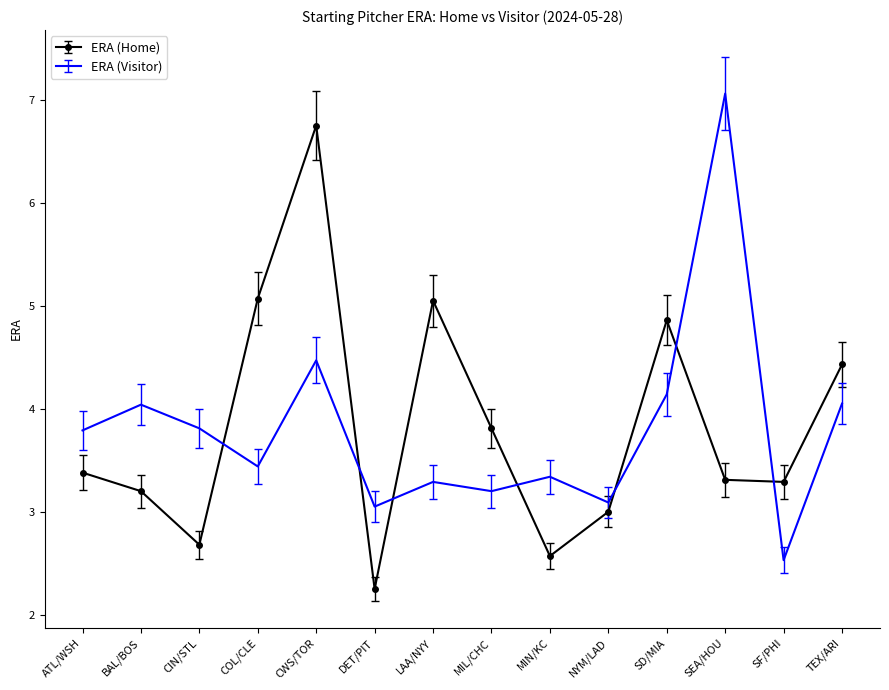

Read the ERA (Home) value at TEX/ARI.

4.4